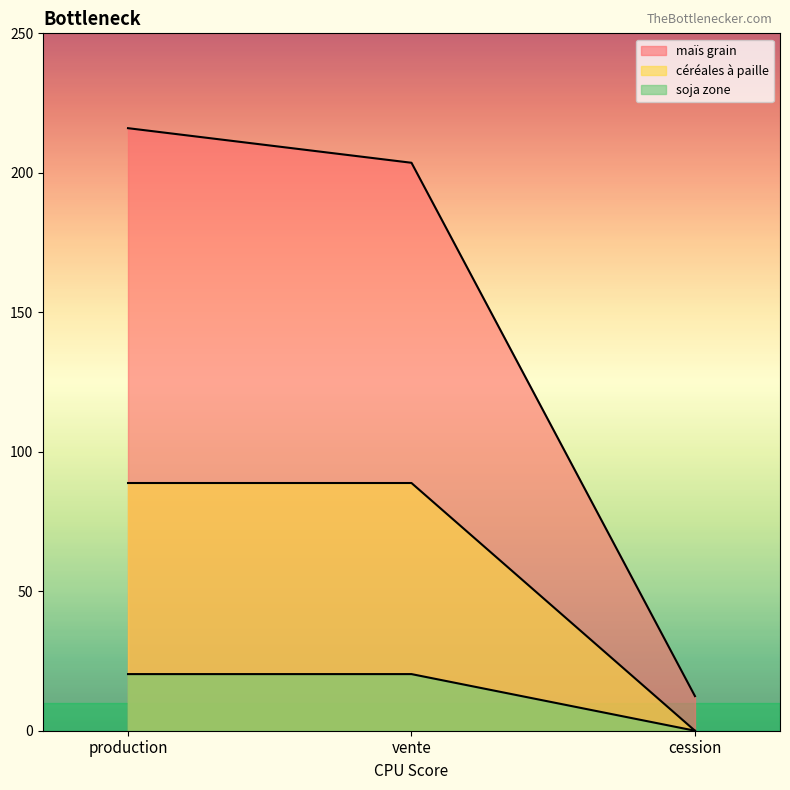

Where is céréales à paille nearest to the value 44?

cession